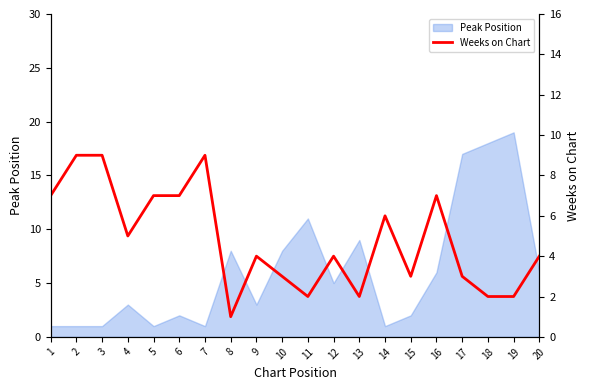

Reading left to right, list all the values displayed in this chart.

1=7	2=9	3=9	4=5	5=7	6=7	7=9	8=1	9=4	10=3	11=2	12=4	13=2	14=6	15=3	16=7	17=3	18=2	19=2	20=4